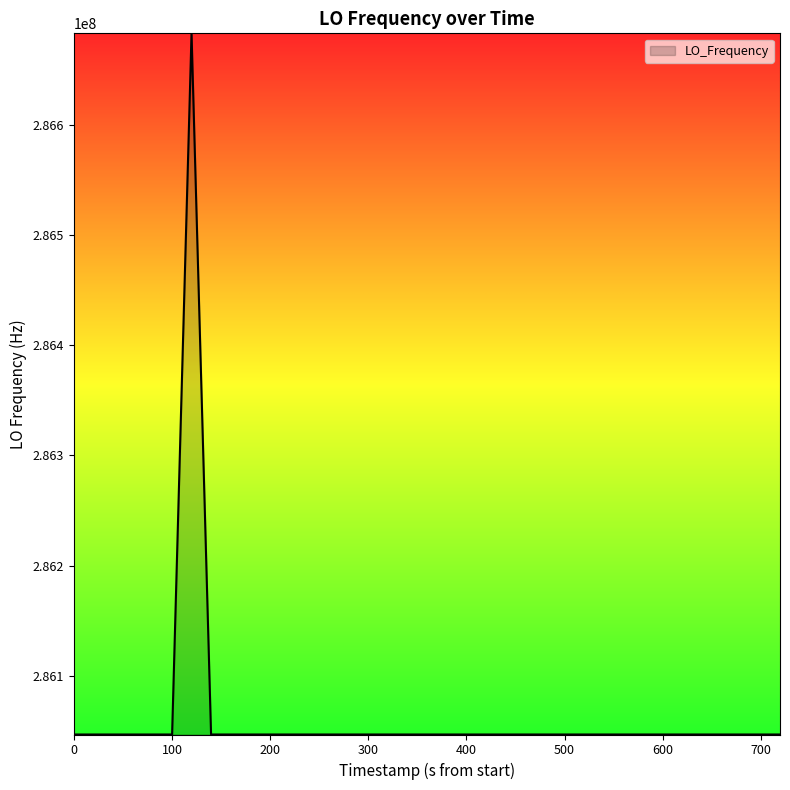

What is the difference between the maximum and minimum values?

635708.4